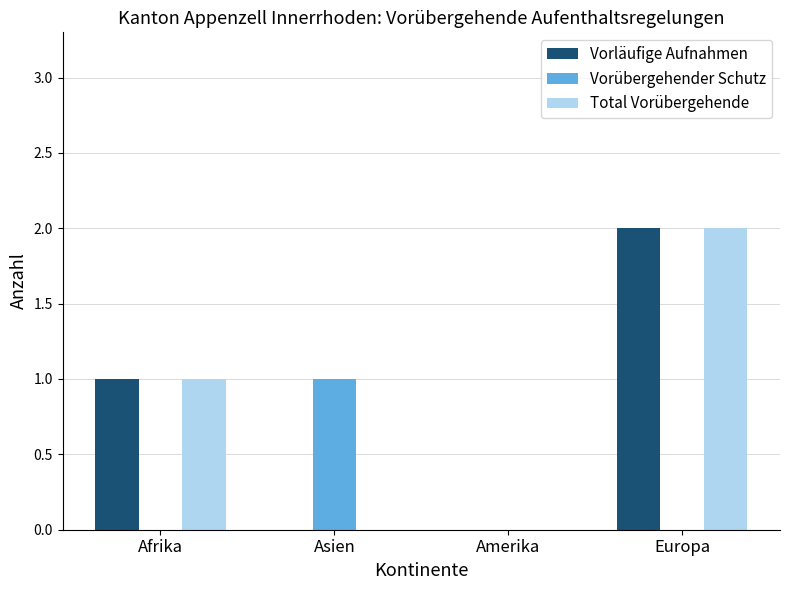

Between Asien and Amerika, which series saw the biggest shift?

Vorübergehender Schutz